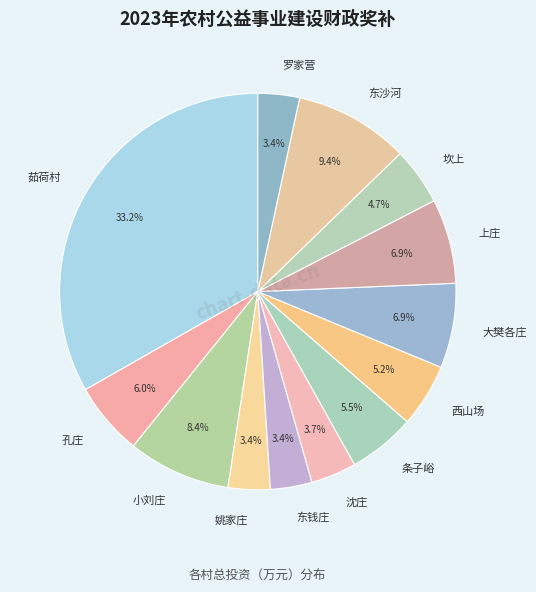

How much of the chart is everything except 条子峪?

94.5%